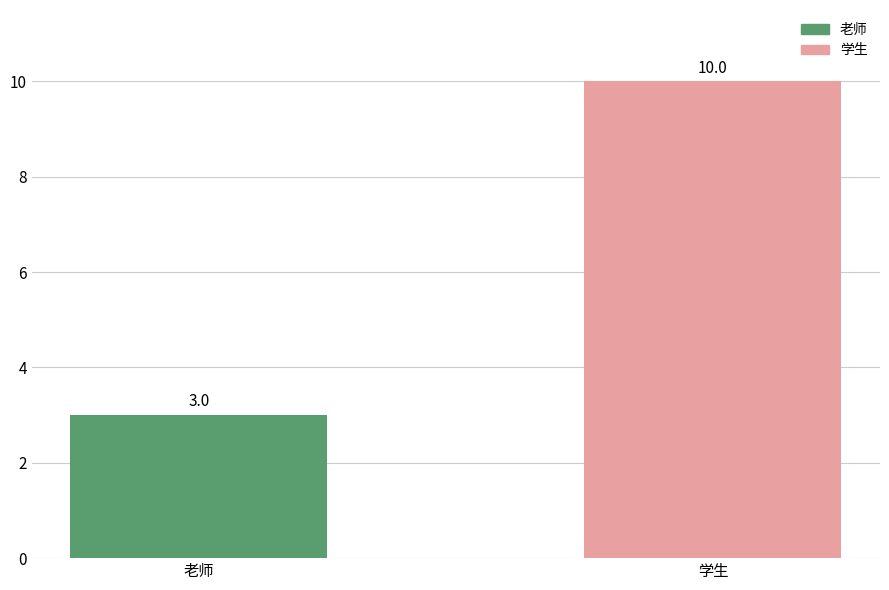

What is the sum of all values?

13